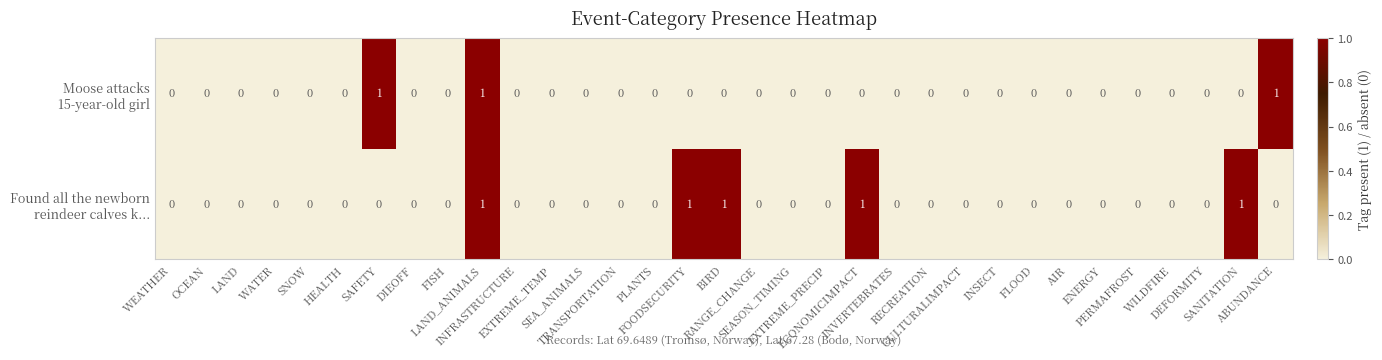

Count the number of data series in this chart.

2